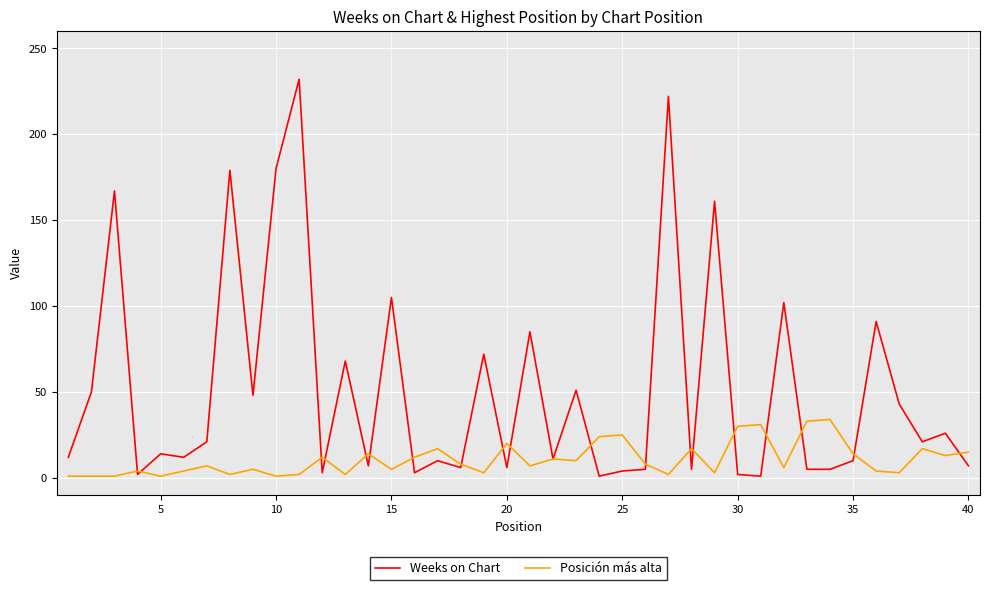

List the series in order of their peak value, lowest first.

Posición más alta, Weeks on Chart